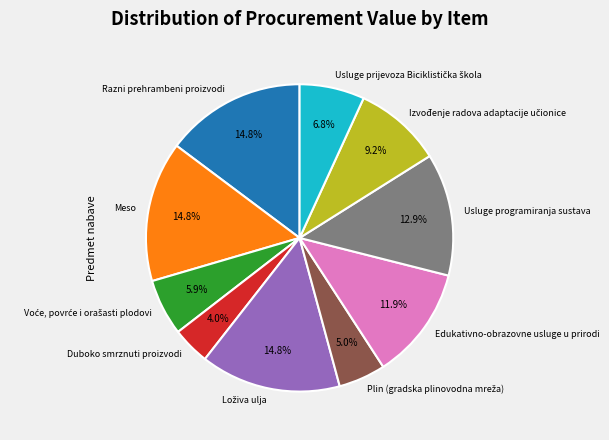

Which slice is the smallest?

Duboko smrznuti proizvodi